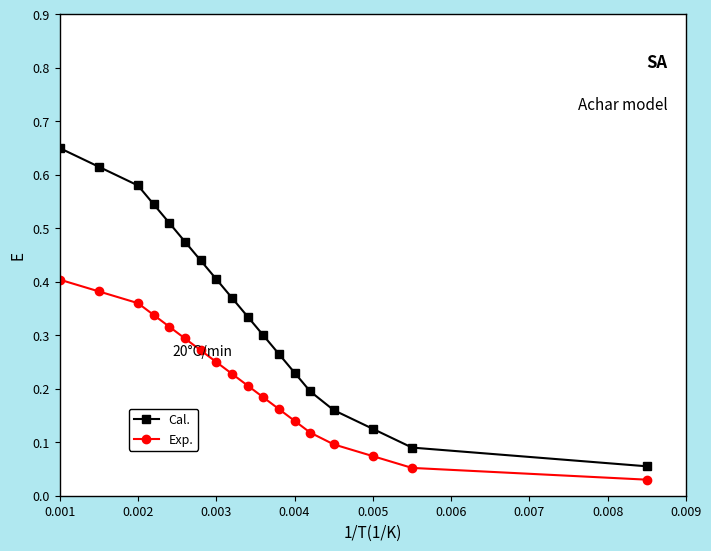

True or false: Exp. has more than 1 points higher than both neighbors.

False